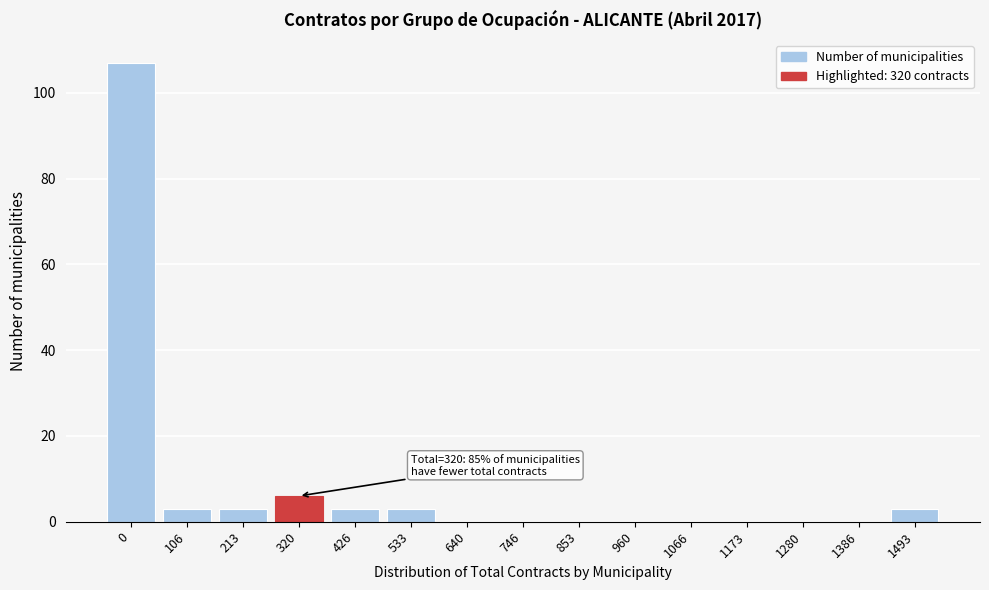

Reading right to left, what are all the values shown in this chart?

1493=3	1386=0	1280=0	1173=0	1066=0	960=0	853=0	746=0	640=0	533=3	426=3	320=6	213=3	106=3	0=107